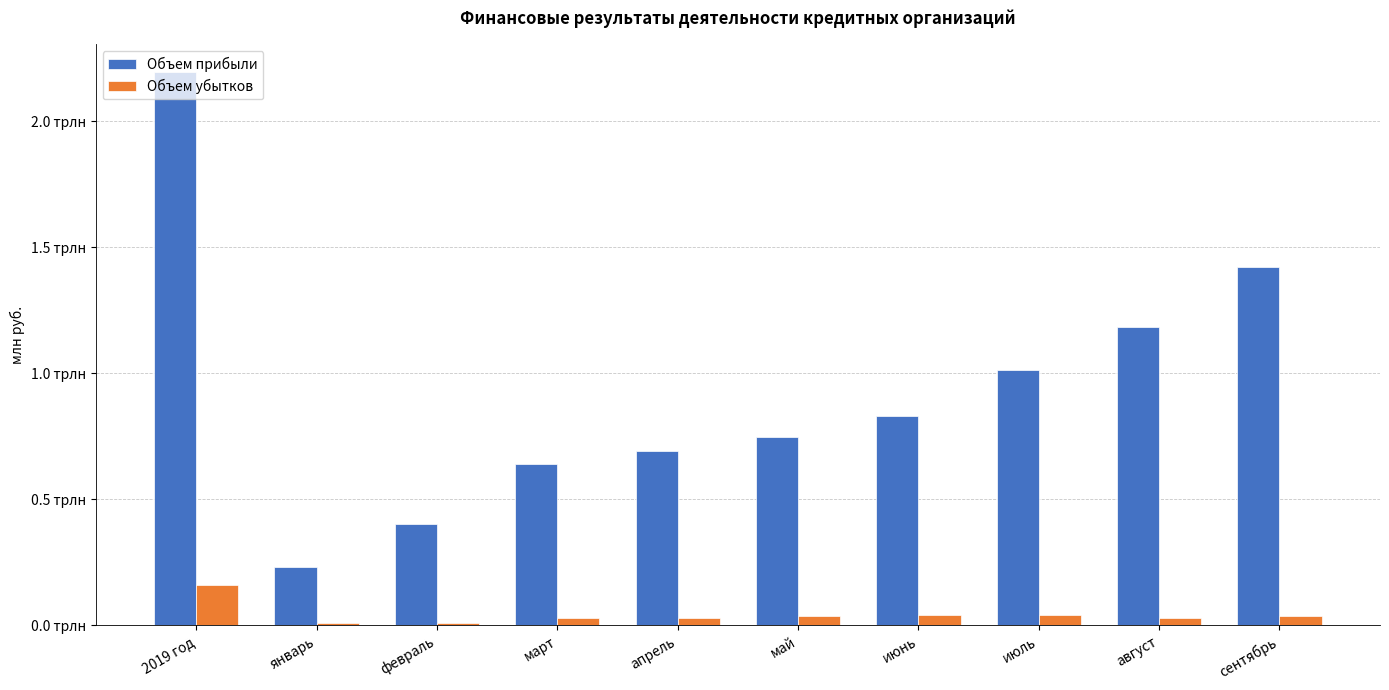

Between январь and апрель, which is larger?

апрель